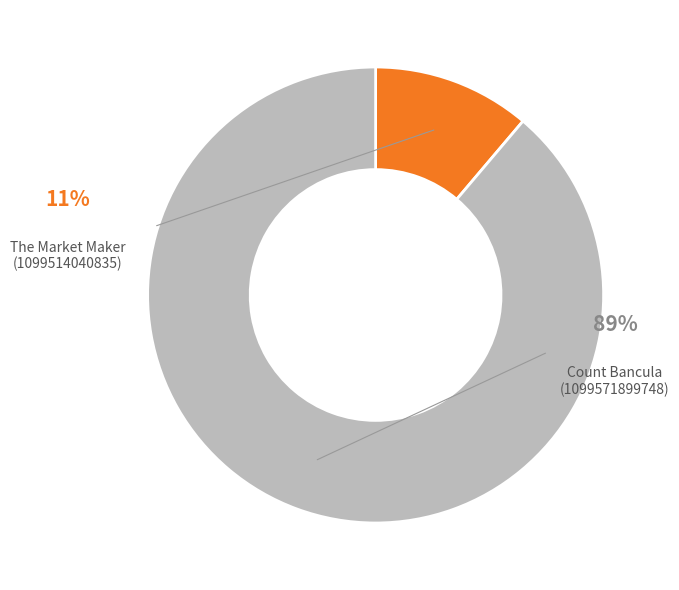

Rank the categories by value from highest to lowest.

Count Bancula
(1099571899748), The Market Maker
(1099514040835)